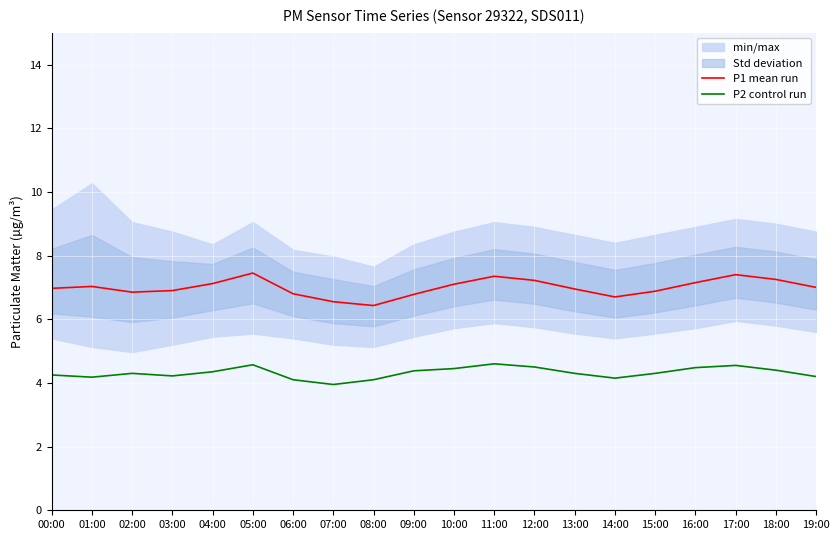

Reading left to right, what are all the values shown in this chart?

P1 mean run: 00:00=7.0	01:00=7.0	02:00=6.8	03:00=6.9	04:00=7.1	05:00=7.5	06:00=6.8	07:00=6.5	08:00=6.4	09:00=6.8	10:00=7.1	11:00=7.3	12:00=7.2	13:00=7.0	14:00=6.7	15:00=6.9	16:00=7.2	17:00=7.4	18:00=7.2	19:00=7.0
P2 control run: 00:00=4.2	01:00=4.2	02:00=4.3	03:00=4.2	04:00=4.3	05:00=4.6	06:00=4.1	07:00=4.0	08:00=4.1	09:00=4.4	10:00=4.5	11:00=4.6	12:00=4.5	13:00=4.3	14:00=4.2	15:00=4.3	16:00=4.5	17:00=4.5	18:00=4.4	19:00=4.2